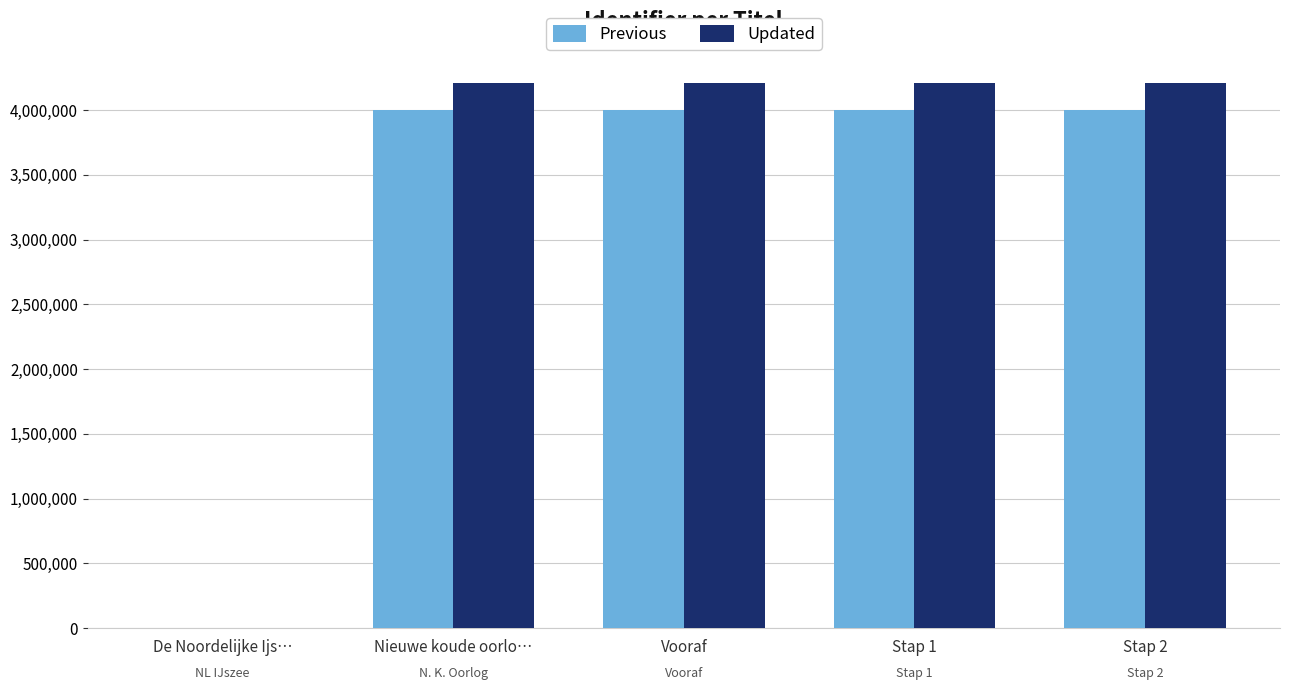

At which category is the sum across all series the highest?

Stap 2